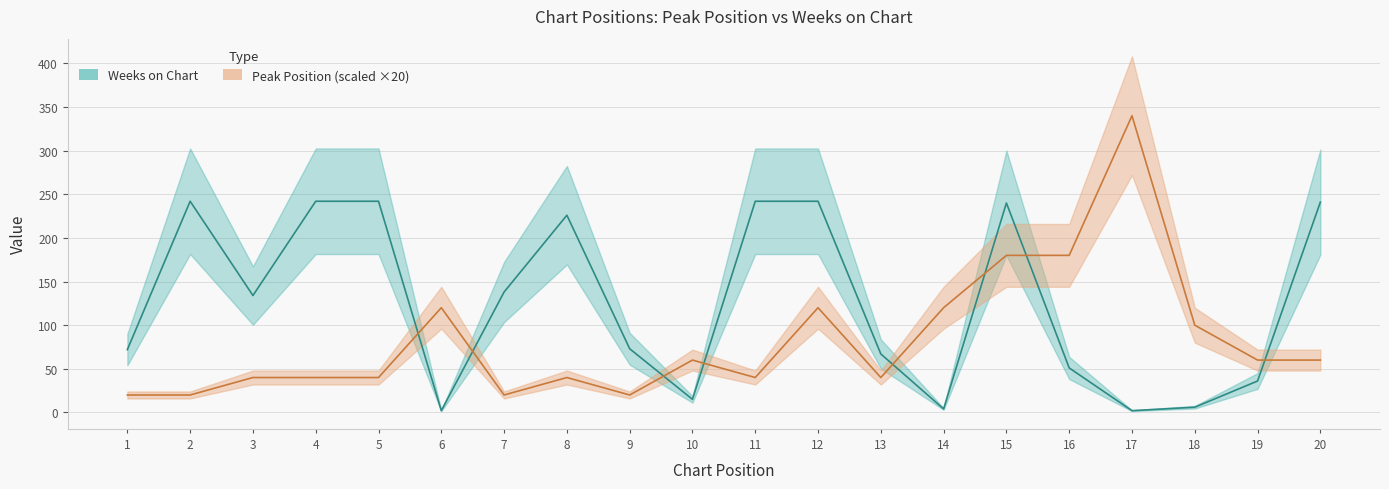

What is the value of the Peak Position point at the 16th from the left?

180